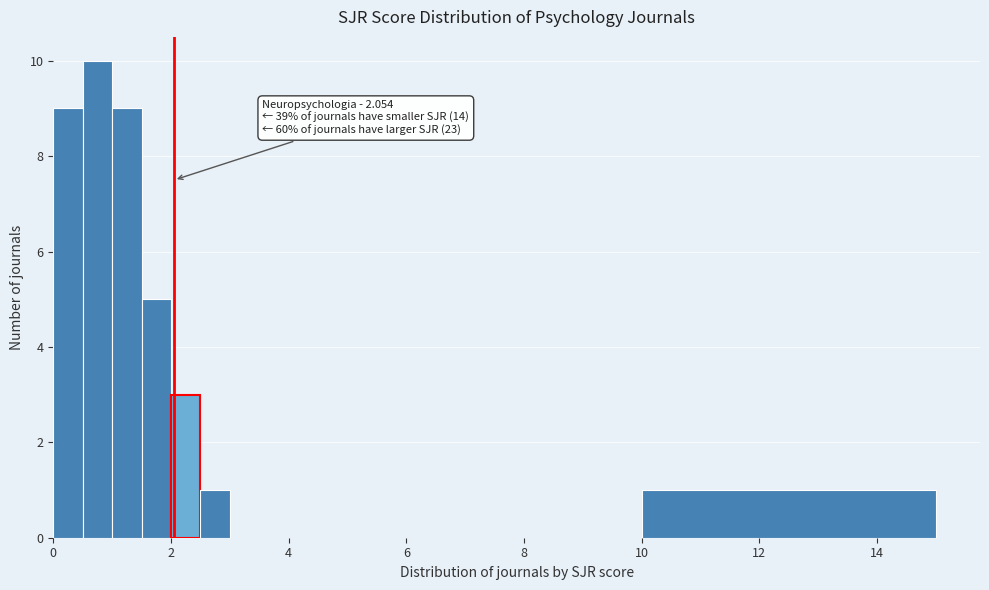

Around what value on the x-axis is the tallest bar? Give the approximate position of its centre, as read against the axis.

0.8